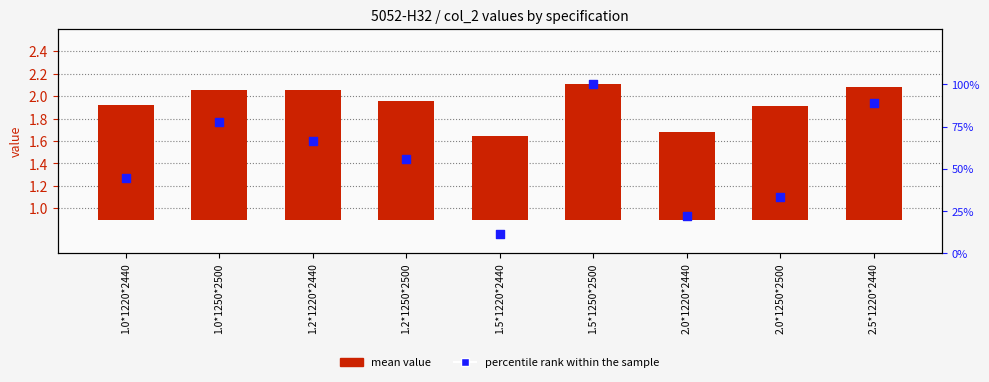

What are all the series names shown in the legend?

mean value, percentile rank within the sample